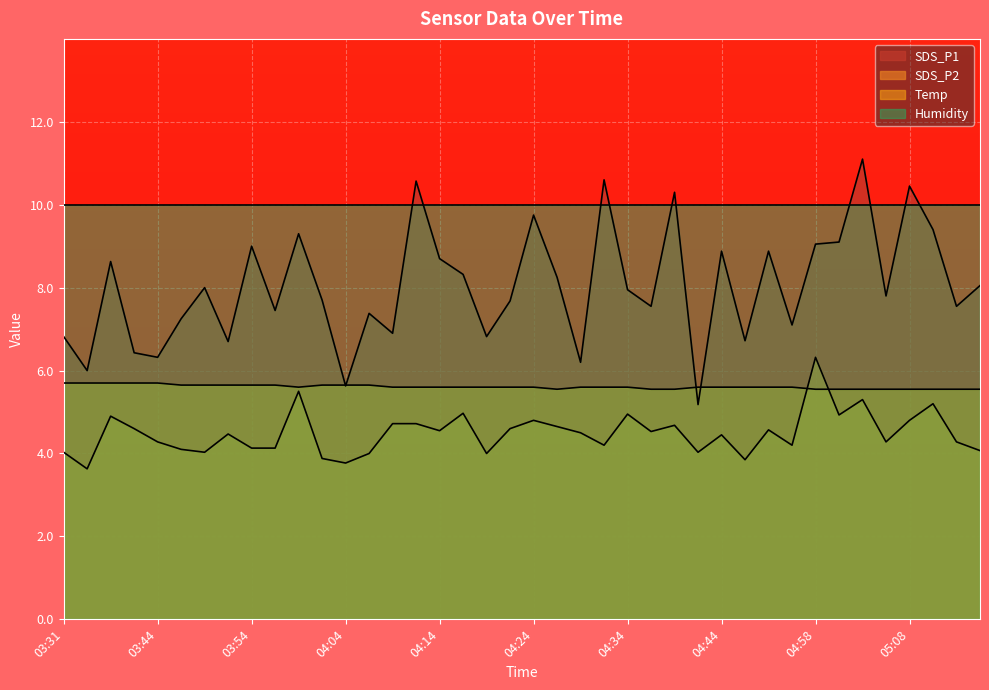

Rank the series by their average value, from highest to lowest.

Humidity, SDS_P1, Temp, SDS_P2